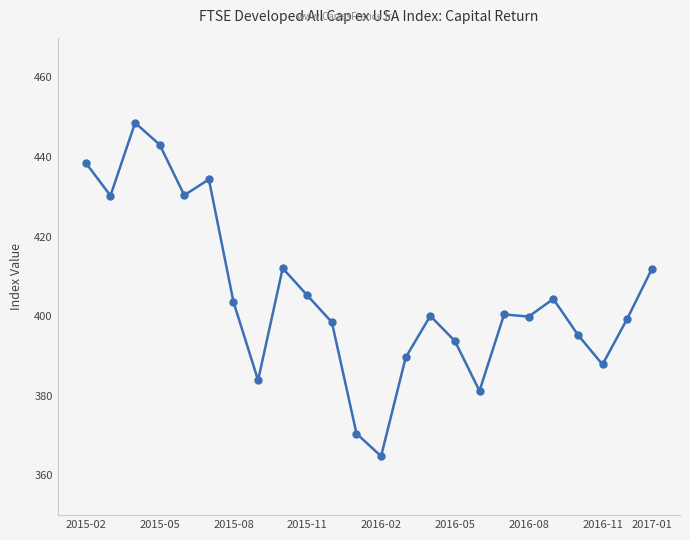

Count the number of data series in this chart.

1